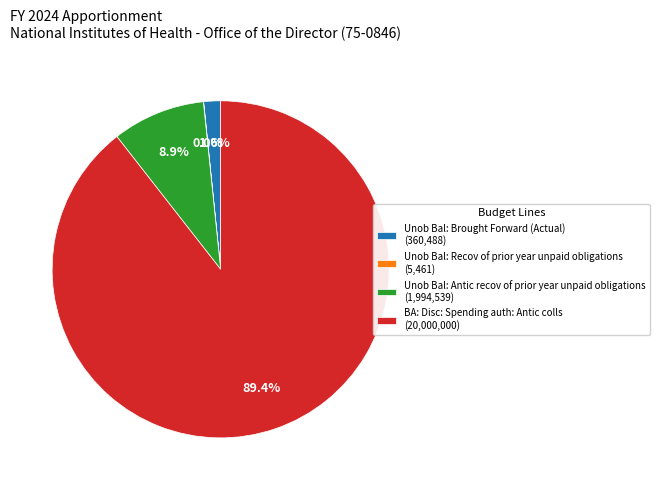

Which slice represents more than half of the pie?

BA: Disc: Spending auth: Antic colls